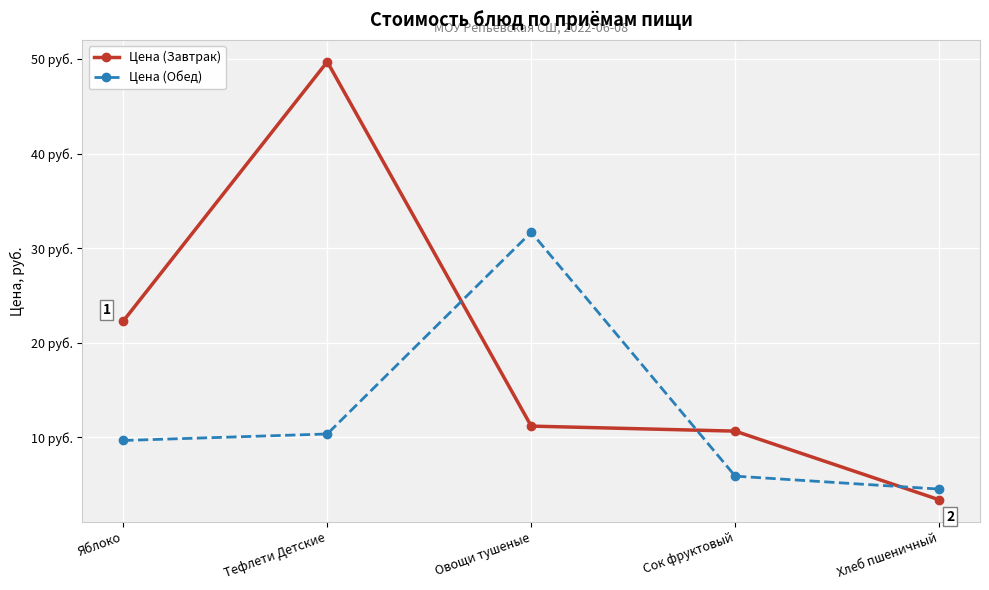

True or false: Цена (Завтрак) and Цена (Обед) cross at least once.

True